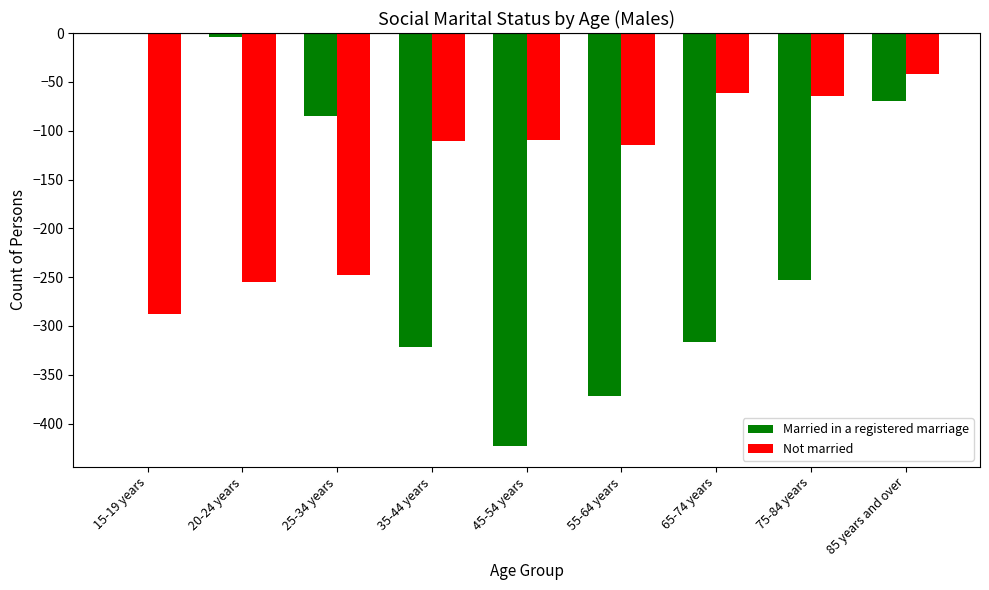

Is it true that Not married equals -34 at 45-54 years?

False